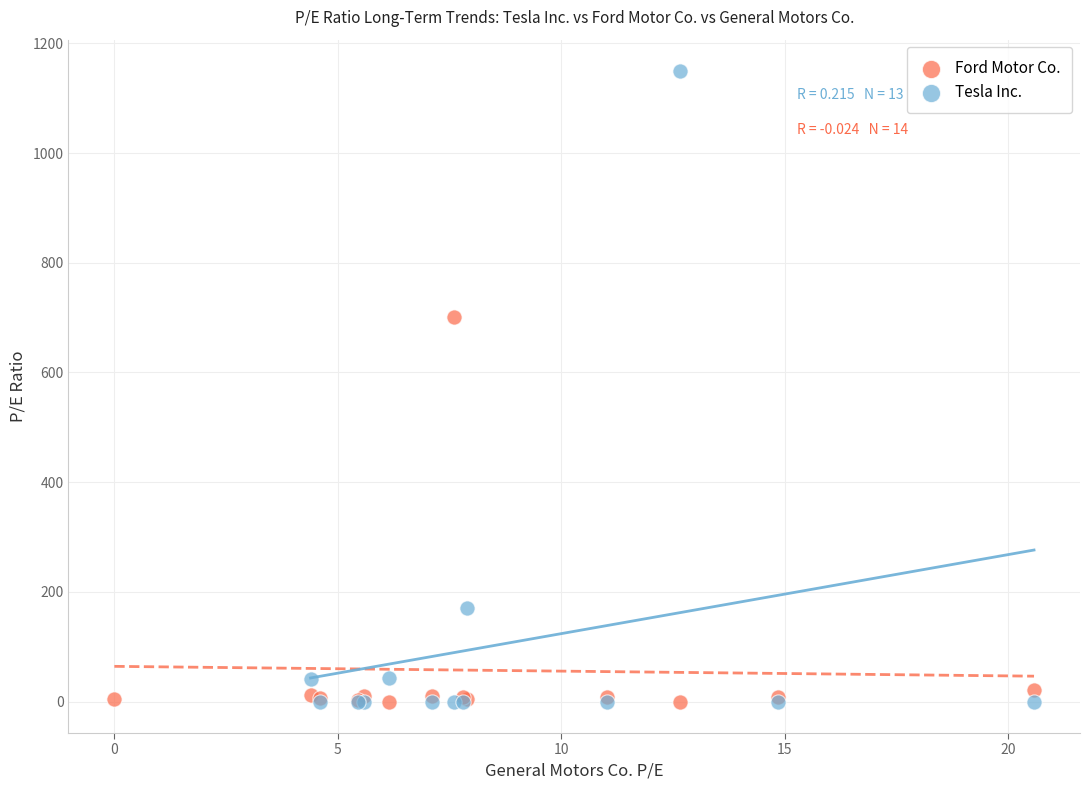

What are all the series names shown in the legend?

Ford Motor Co., Tesla Inc.